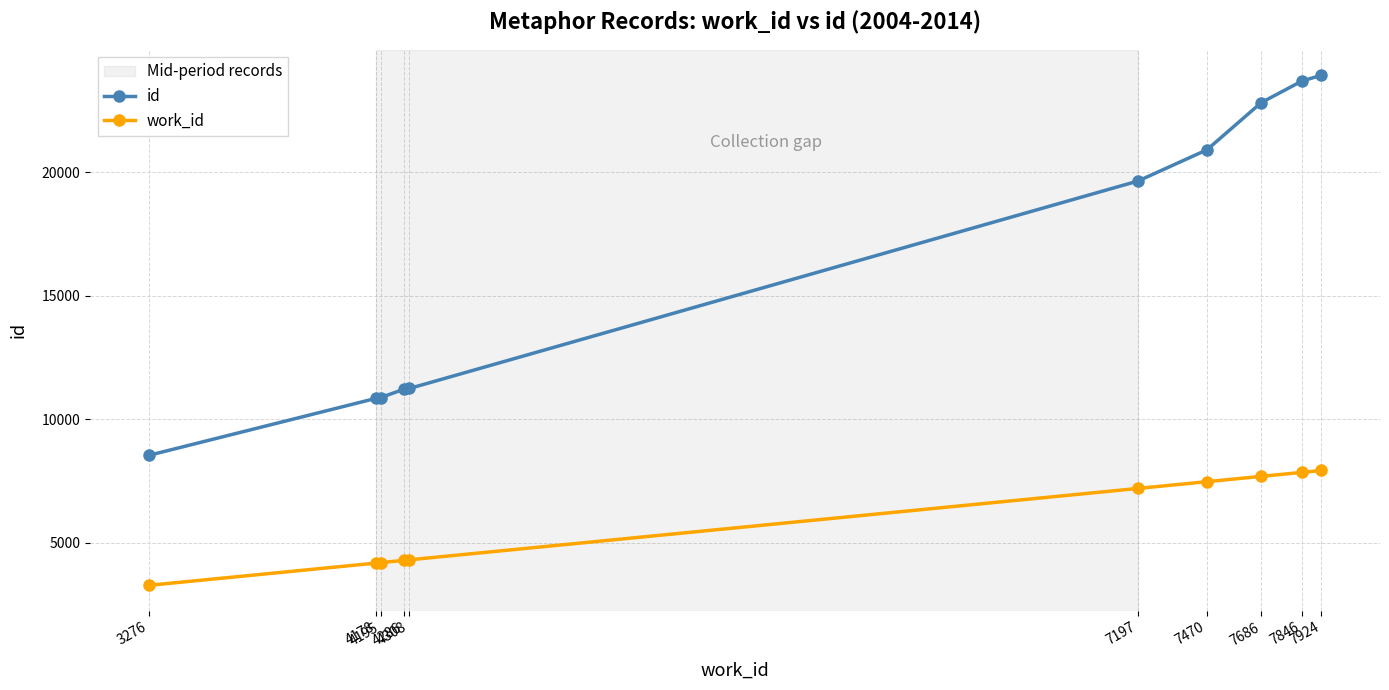

Which category has the highest value across all series?

7924